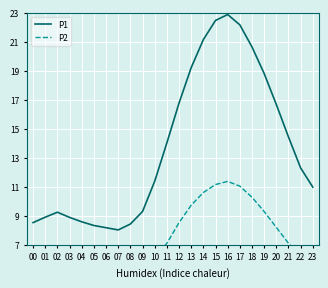

What is the minimum value shown in the chart?

4.7